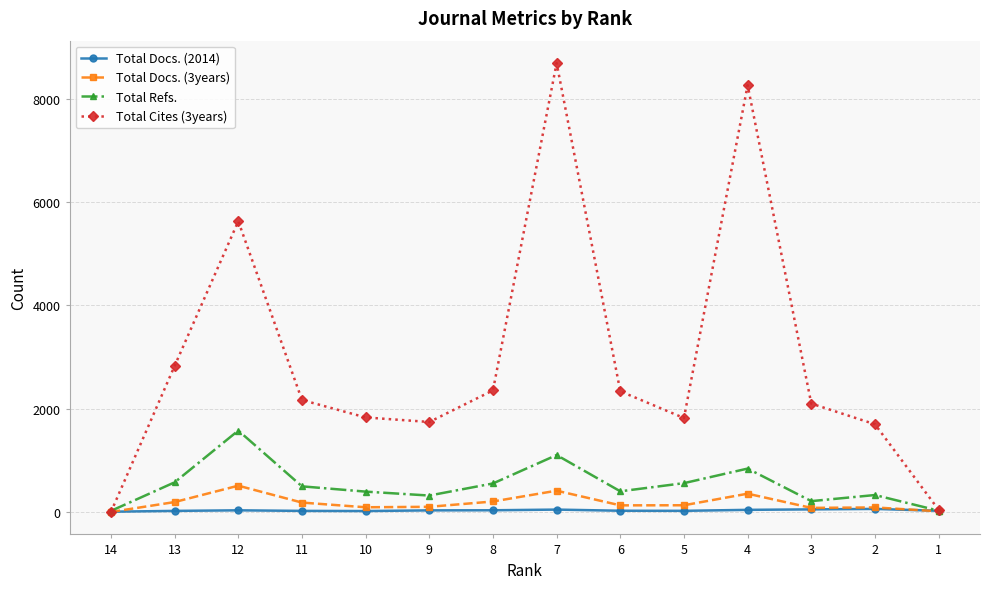

Where is Total Cites (3years) nearest to the value 4344?

12